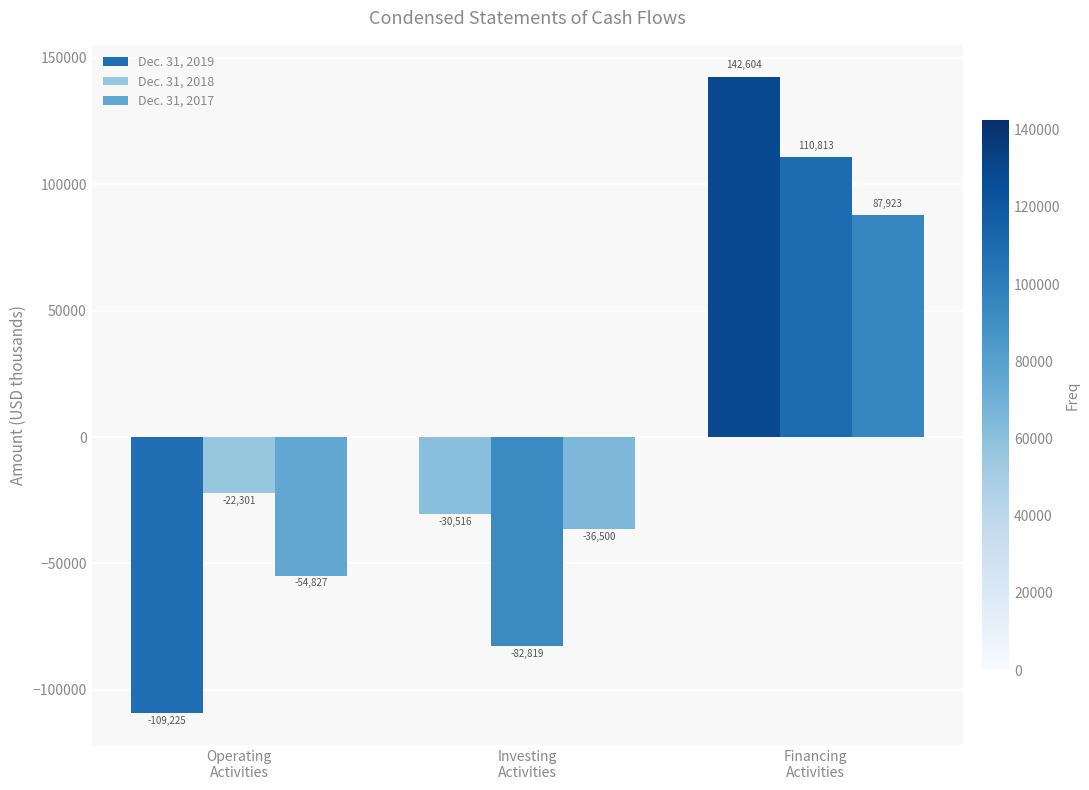

Reading left to right, what are all the values shown in this chart?

Dec. 31, 2019: Operating
Activities=-109225	Investing
Activities=-30516	Financing
Activities=142604
Dec. 31, 2018: Operating
Activities=-22301	Investing
Activities=-82819	Financing
Activities=110813
Dec. 31, 2017: Operating
Activities=-54827	Investing
Activities=-36500	Financing
Activities=87923